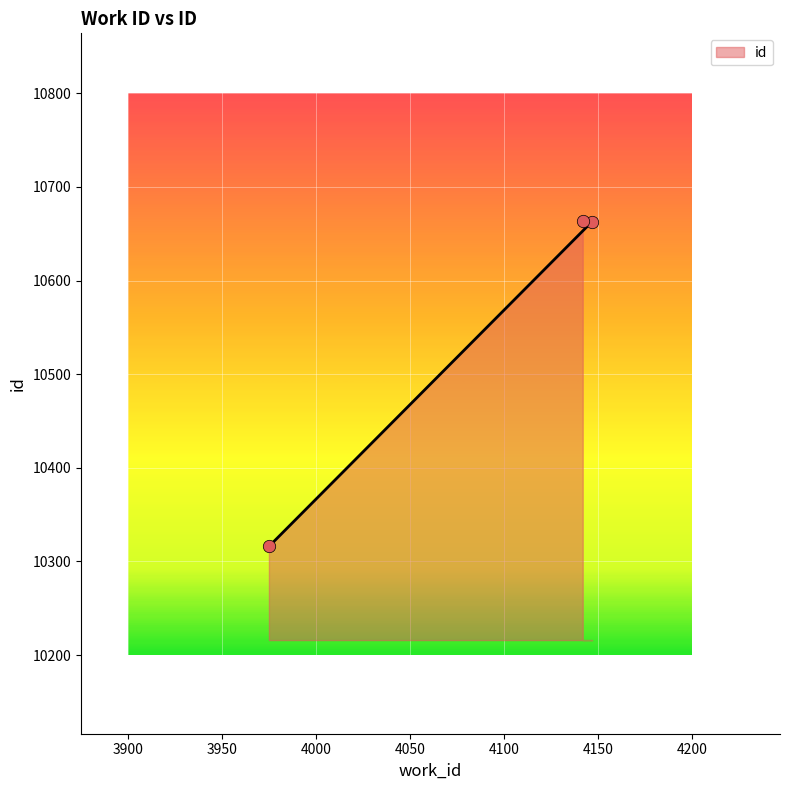

Approximately how many times larger is the value at 4147 compared to 3975?

1.0